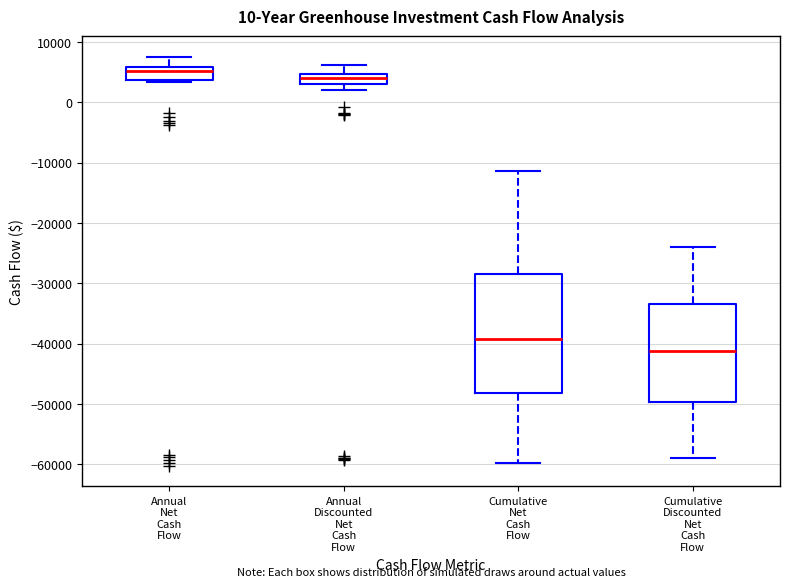

Where does the upper whisker of the box for Annual Discounted Net Cash Flow end on the y-axis? The values are not printed on the chart, so give them approximately, as read against the axis.

6000